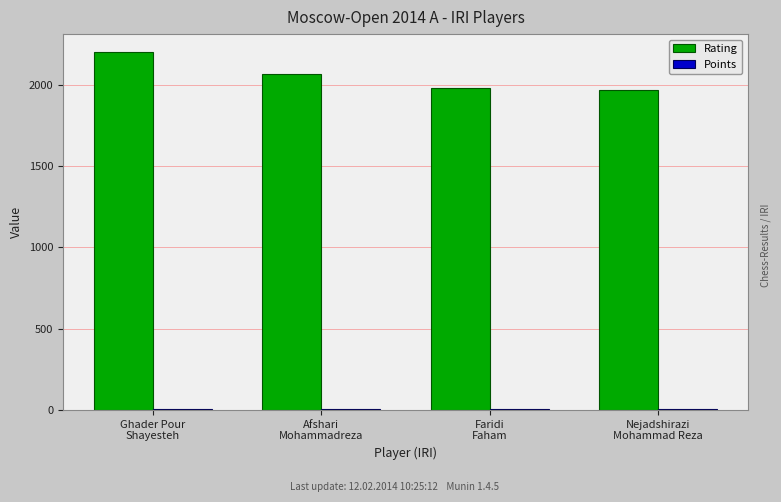

Which series has the largest total across all categories?

Rating